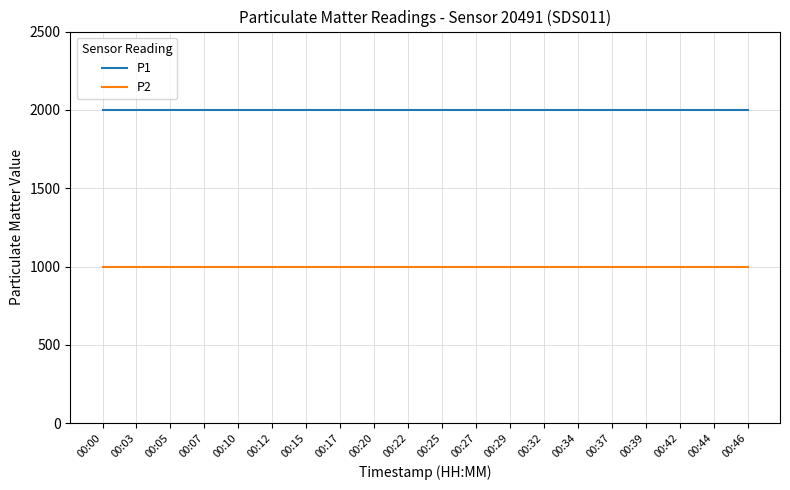

What is the total value across all series at 00:12?

2999.8